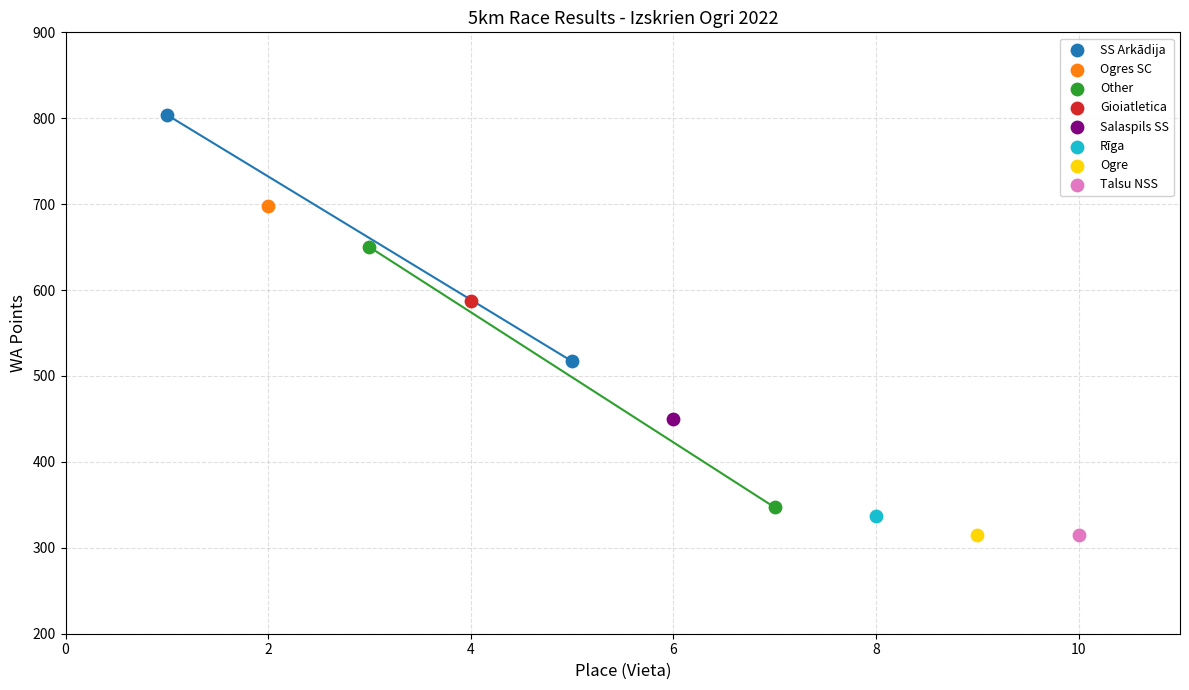

What are all the series names shown in the legend?

SS Arkādija, Ogres SC, Other, Gioiatletica, Salaspils SS, Rīga, Ogre, Talsu NSS